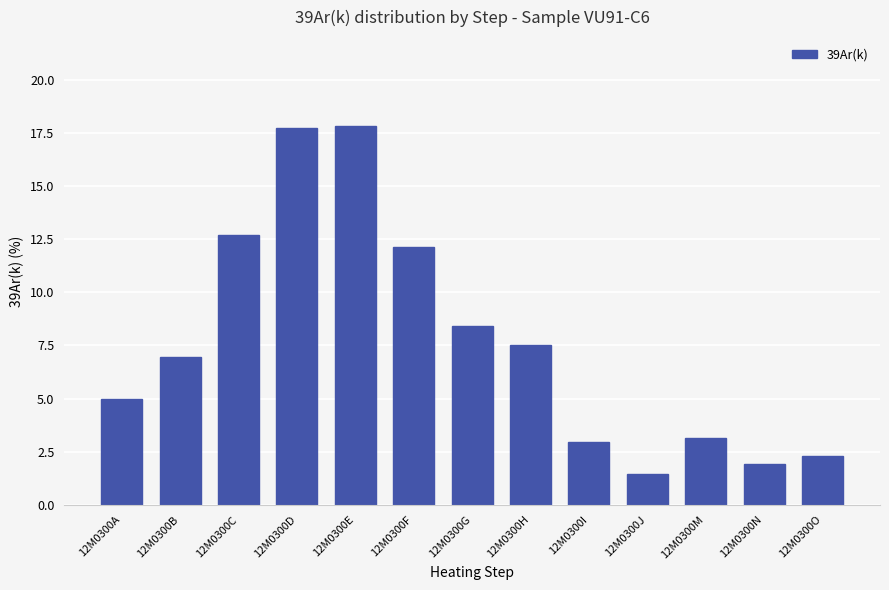

How many bars are there in total?

13